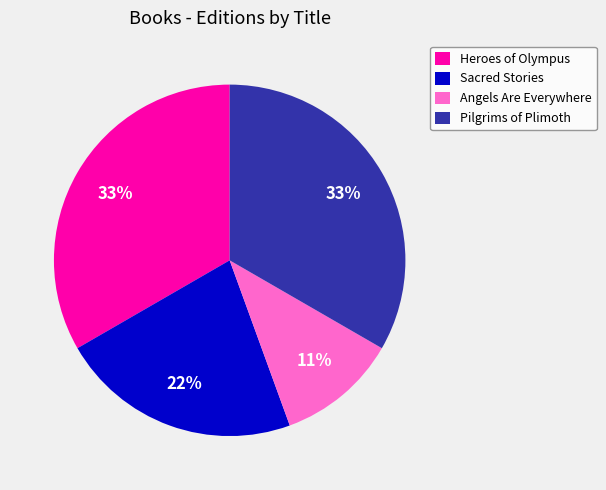

To the nearest percent, what percentage of the pie is Pilgrims of Plimoth?

33%